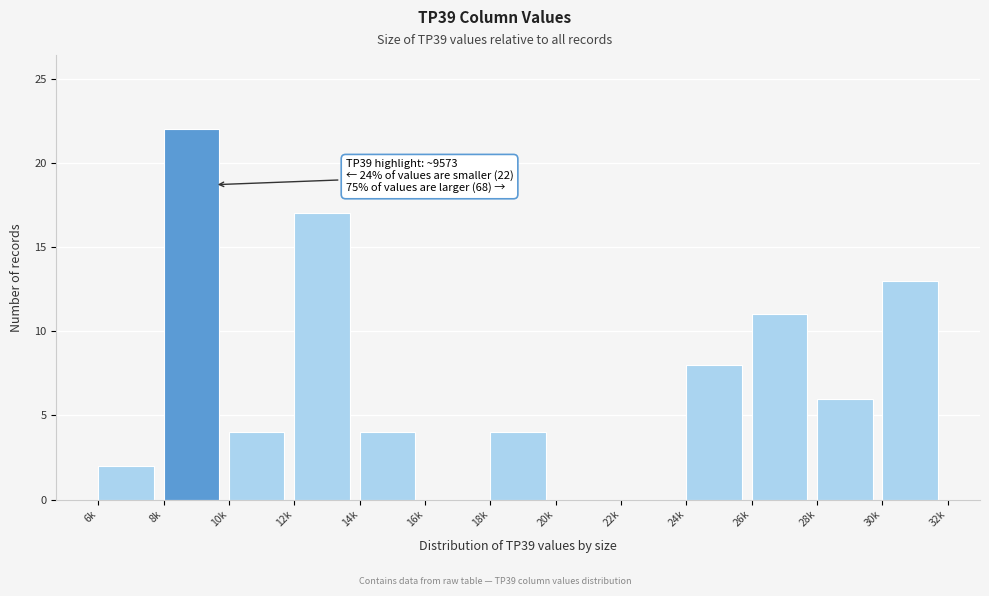

Reading right to left, transcribe all the data shown in this chart.

30k=13	28k=6	26k=11	24k=8	22k=0	20k=0	18k=4	16k=0	14k=4	12k=17	10k=4	8k=22	6k=2